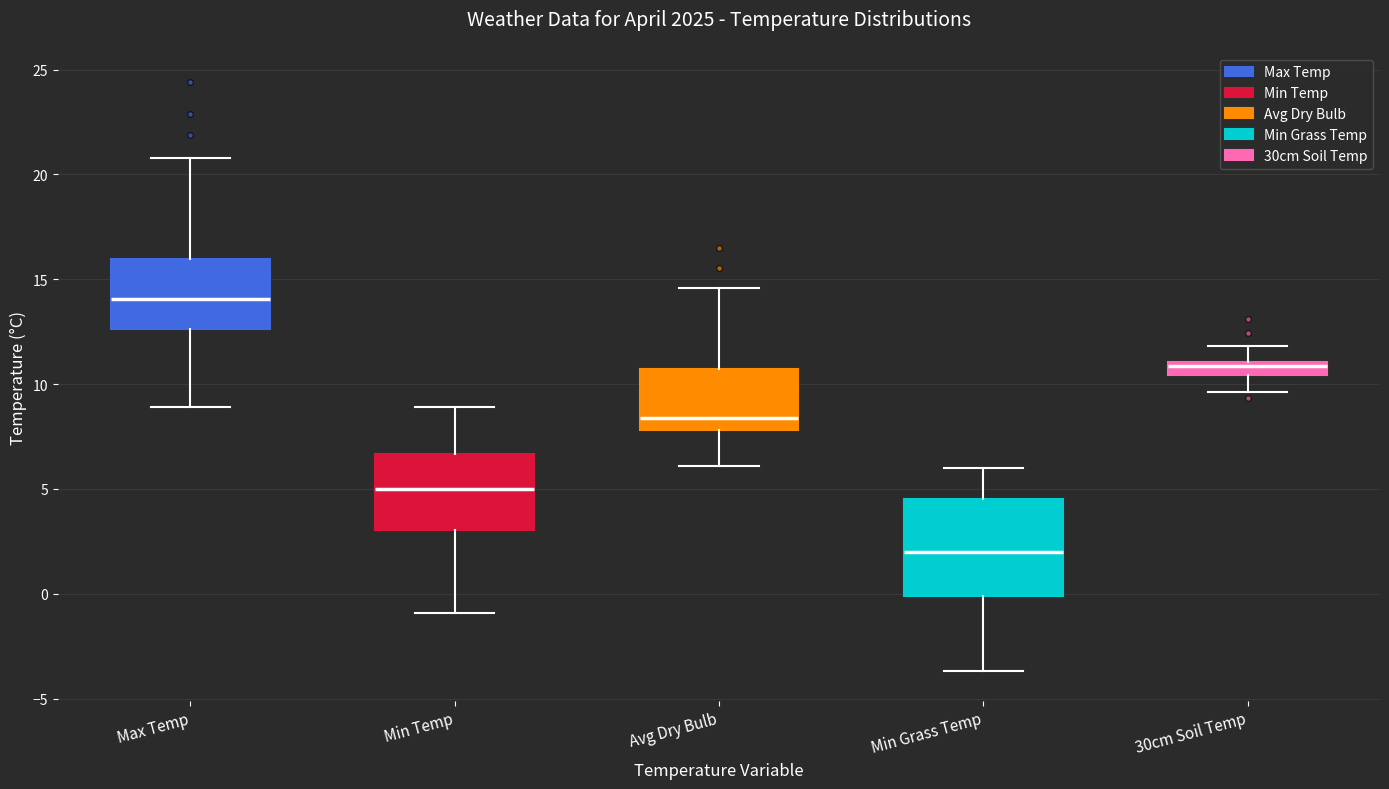

Which box has the lowest median line?

Min Grass Temp